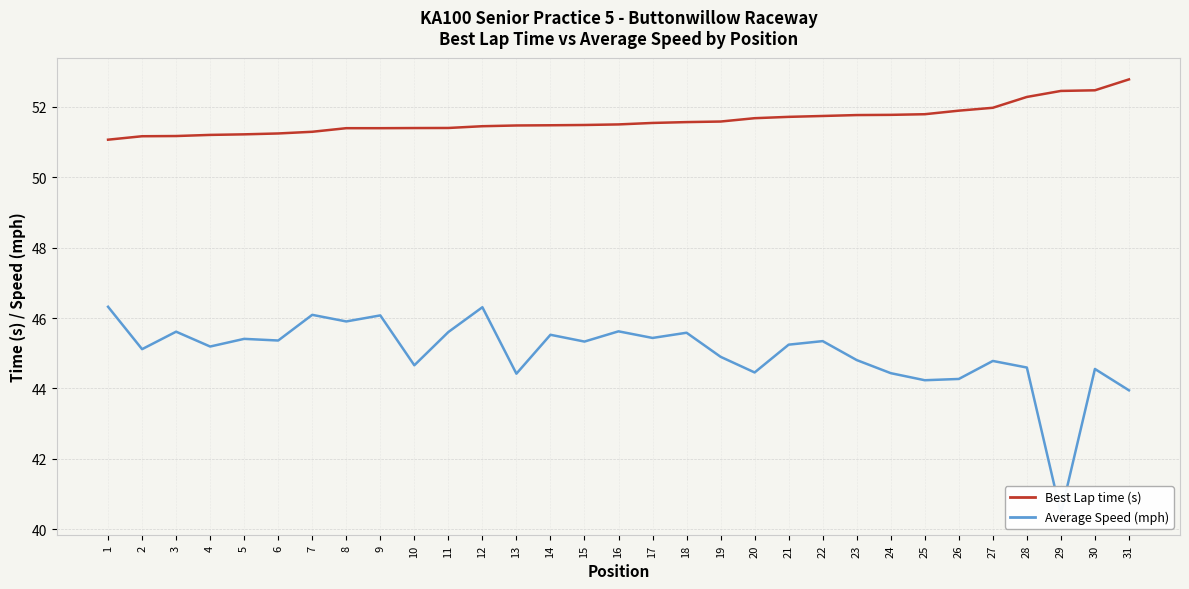

Does the chart have visible grid lines?

Yes